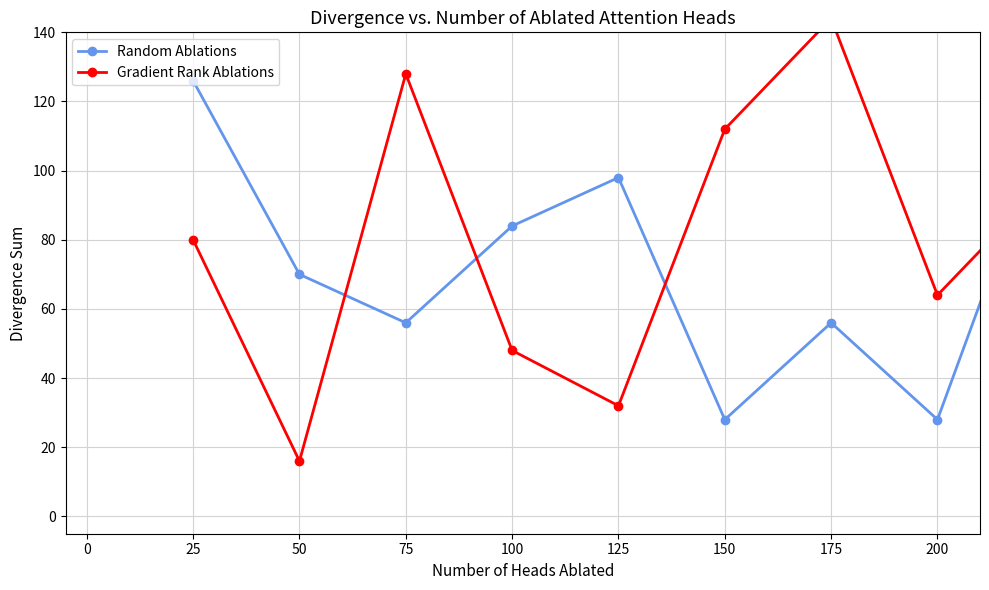

The value of Random Ablations at 25 is 126. True or false?

True